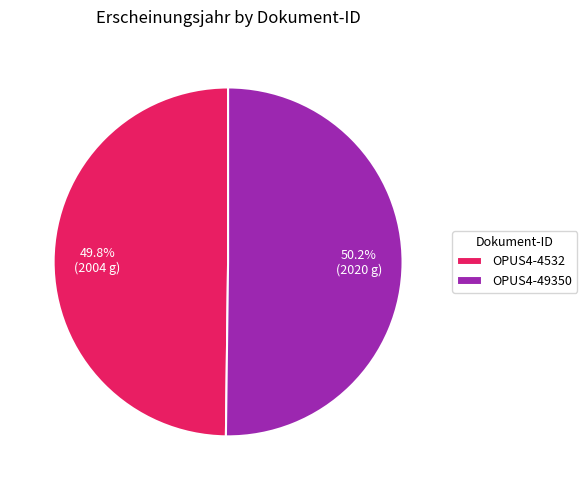

Is there a majority slice in this chart?

Yes